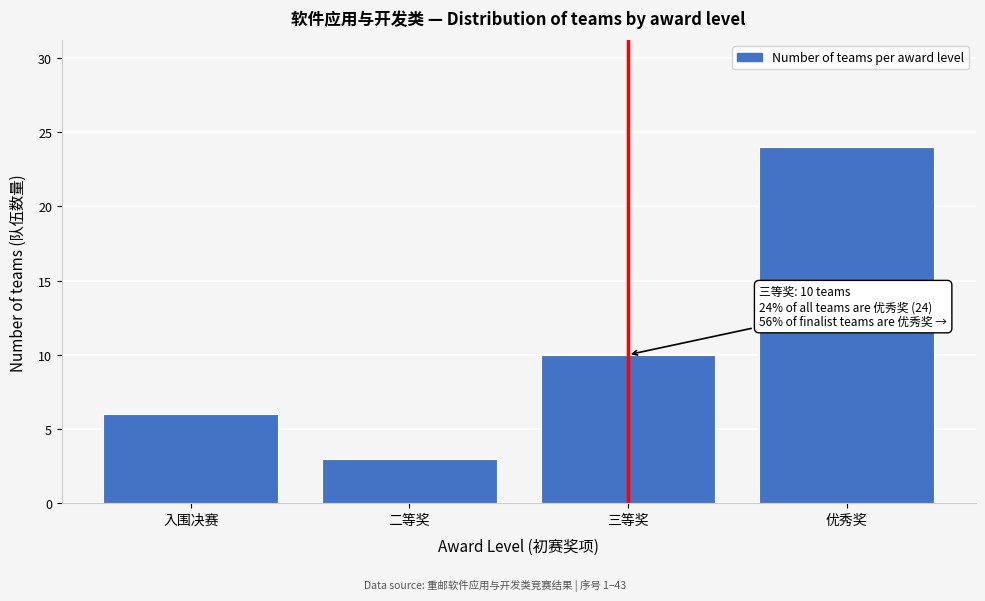

Reading left to right, what are all the values shown in this chart?

入围决赛=6	二等奖=3	三等奖=10	优秀奖=24